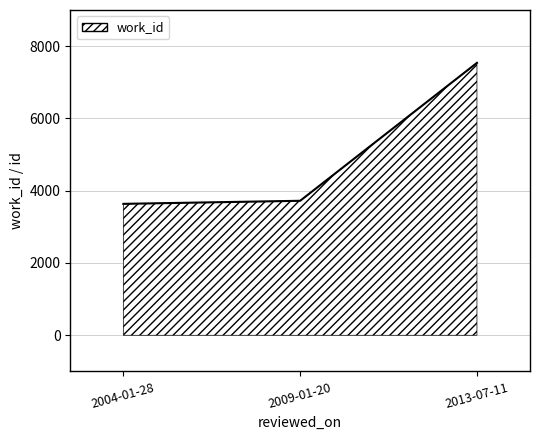

What is the change in value from 2004-01-28 to 2013-07-11?

+3901